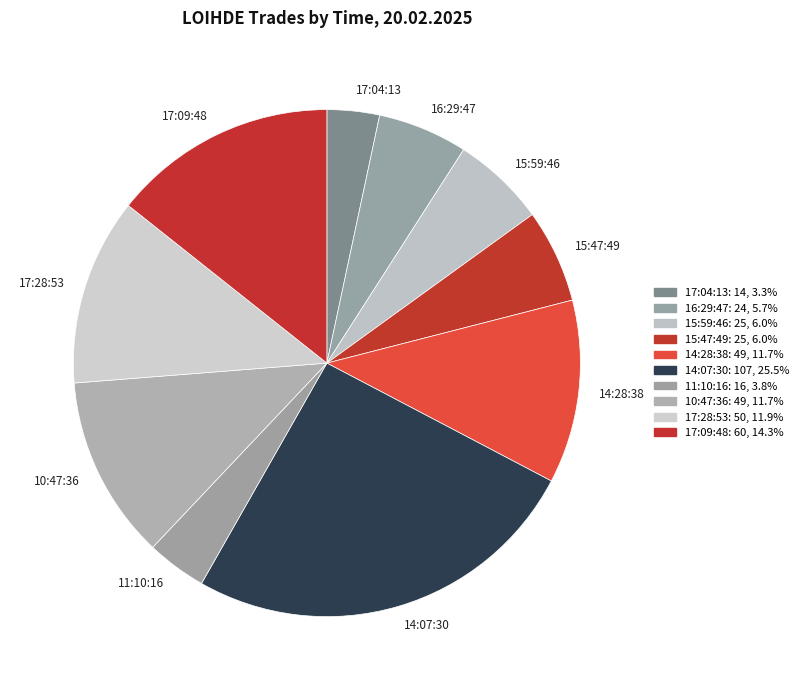

How many segments does this pie chart have?

10